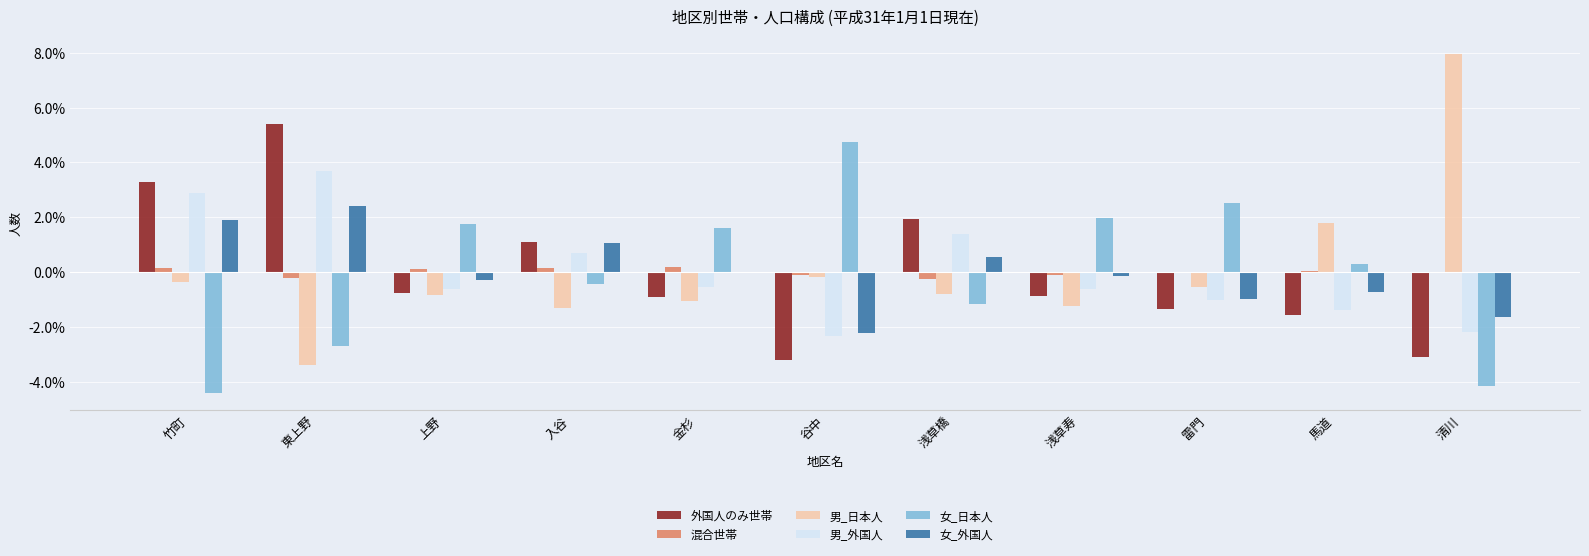

Rank the categories by 混合世帯 value from highest to lowest.

金杉, 入谷, 竹町, 上野, 馬道, 清川, 雷門, 谷中, 浅草寿, 東上野, 浅草橋